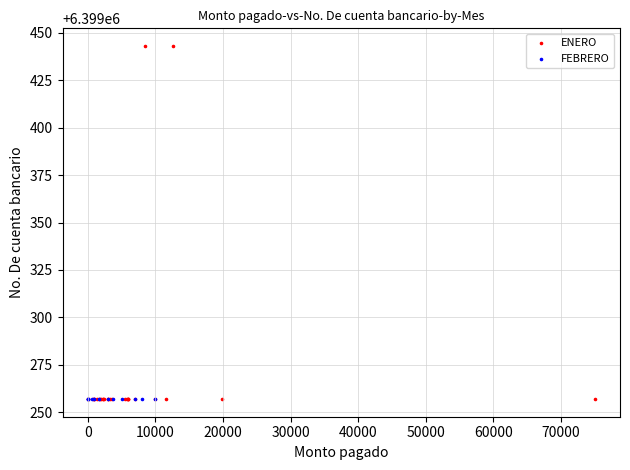

Which series reaches the maximum Y coordinate?

ENERO